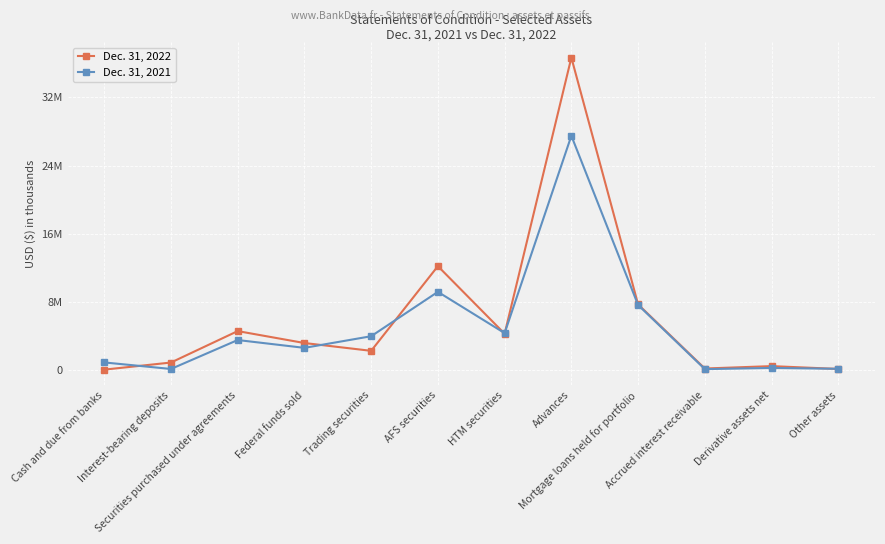

What is the label of the 5th point from the left?

Trading securities